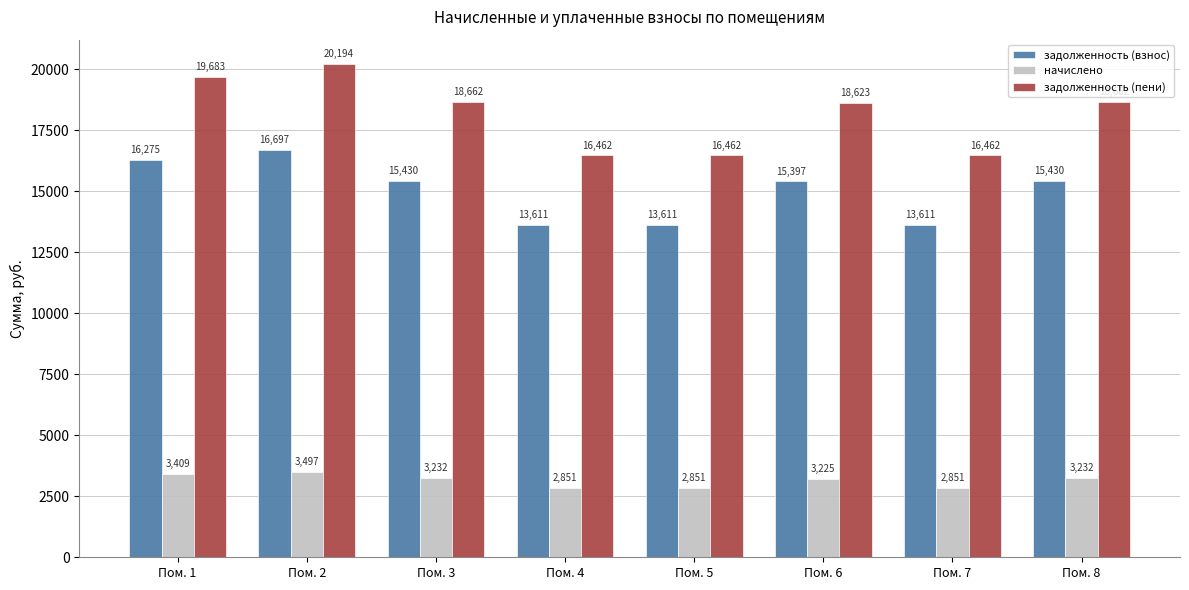

What value does the начислено series have at Пом. 3?

3232.0